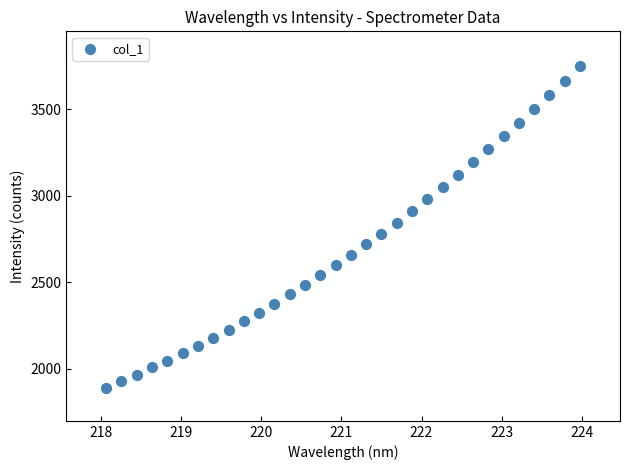

What is the range of X values (max minus min)?

5.9